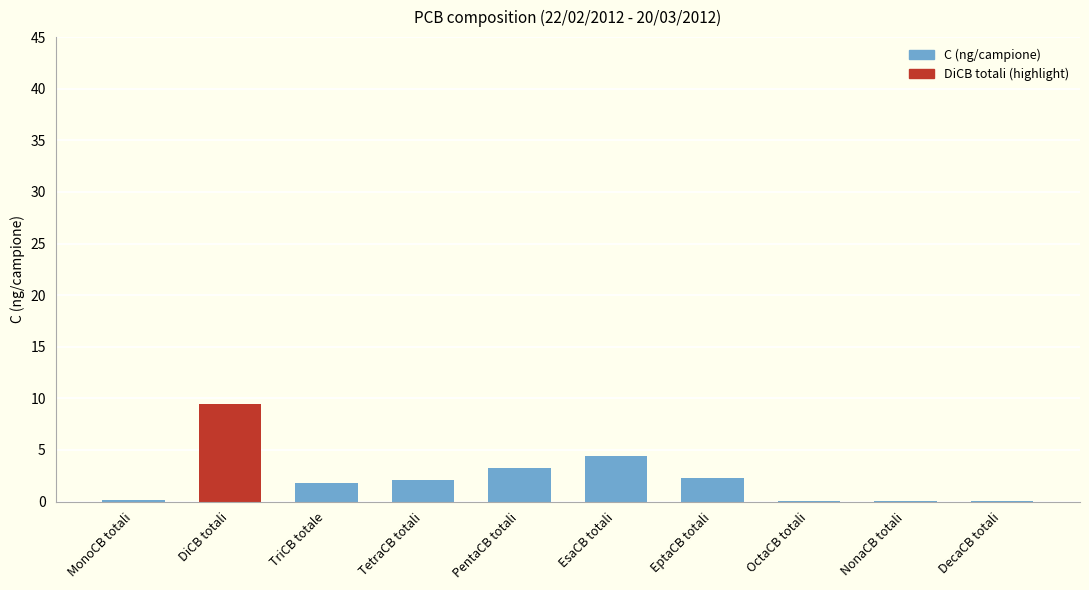

Count the number of categories in the chart.

10